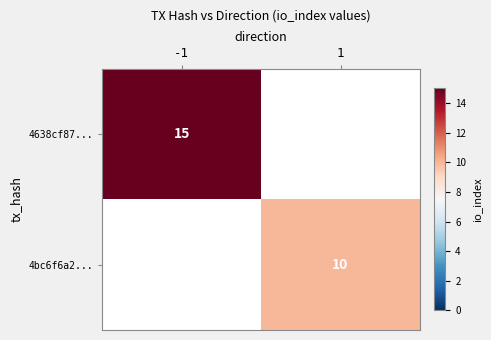

Is the value of 4bc6f6a2... at 1 greater than the value of 4638cf87... at -1?

No